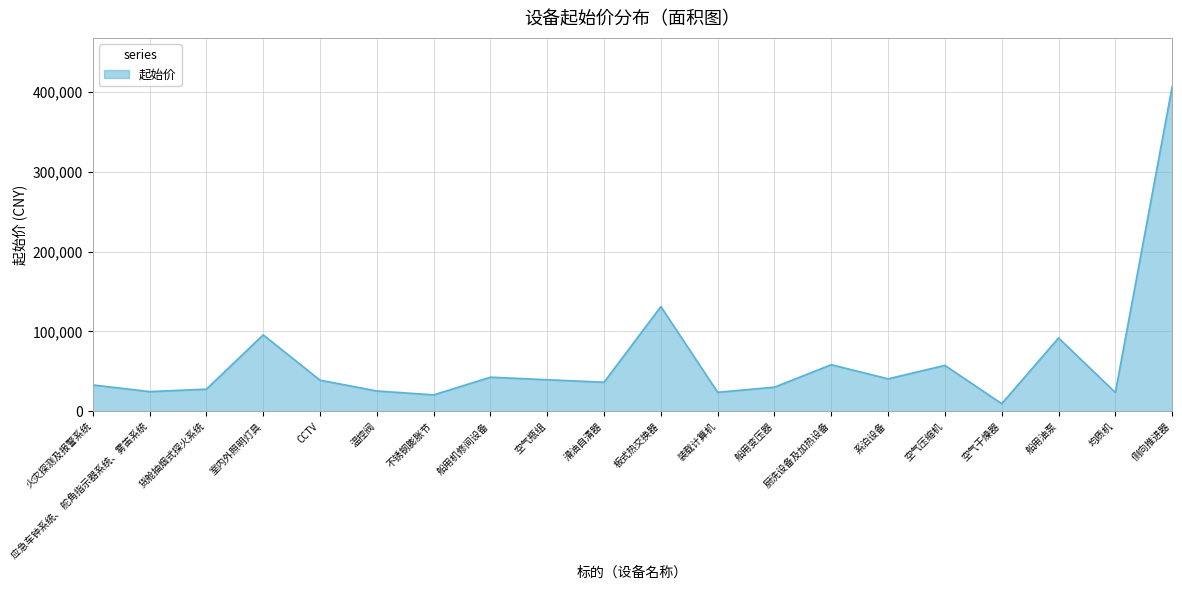

Read the value at 温控阀.

25312.5